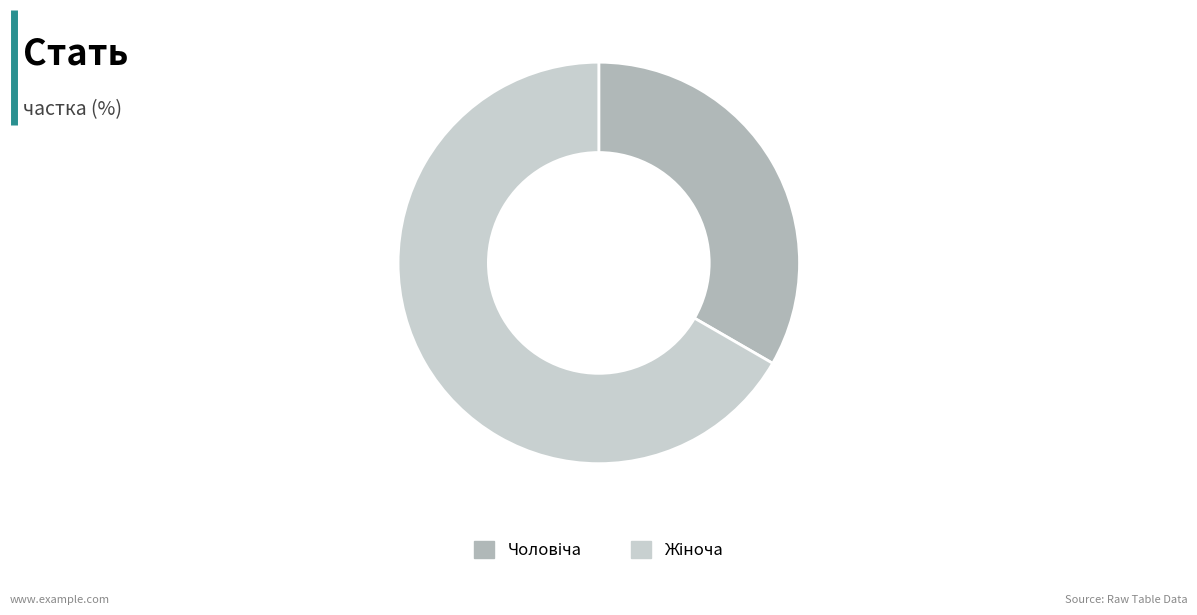

Is there a majority slice in this chart?

Yes